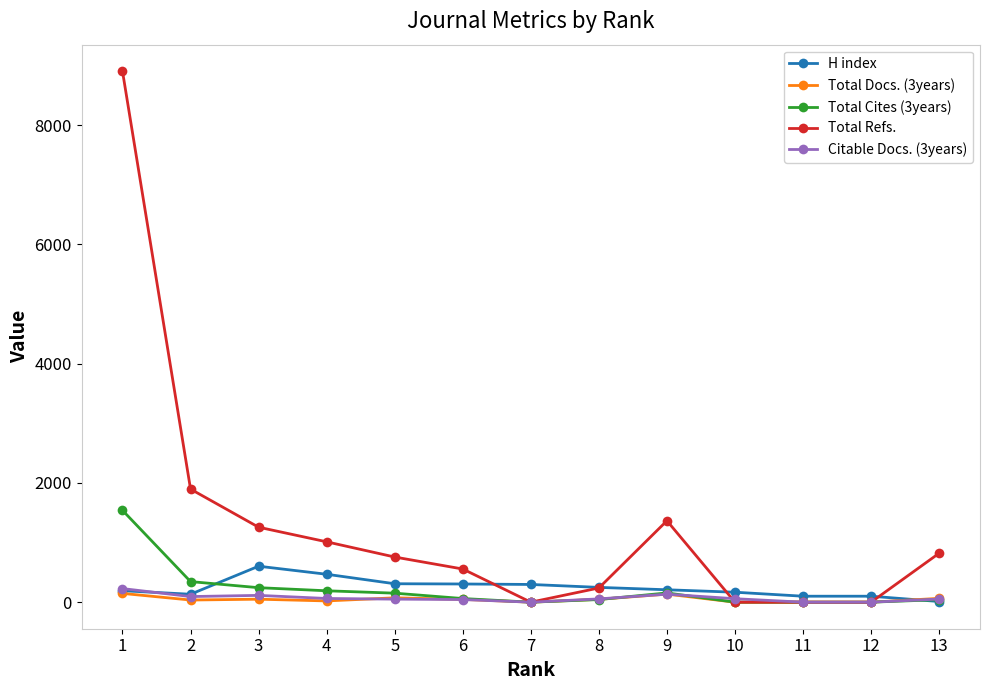

Does the chart display data point markers on the line(s)?

Yes